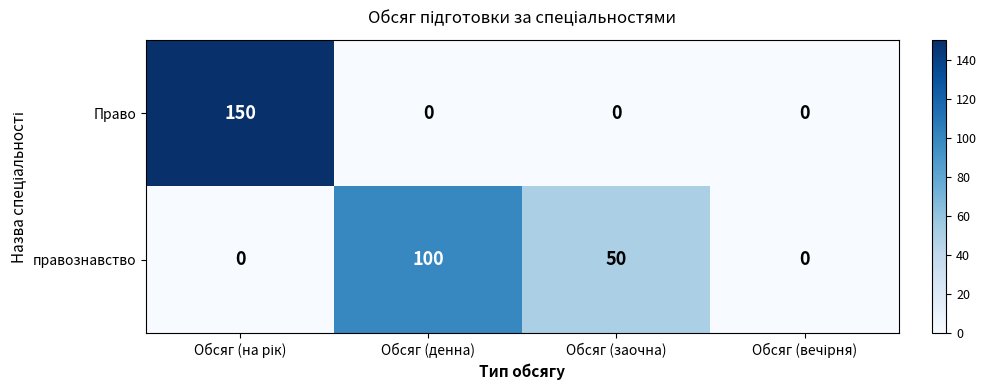

What is the greatest value displayed?

150